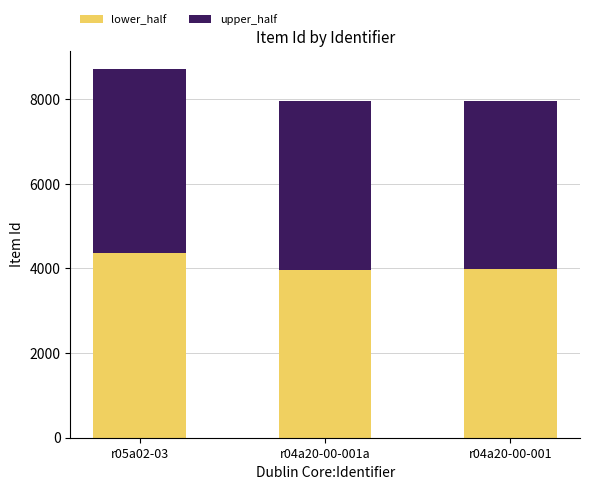

What are all the series names shown in the legend?

lower_half, upper_half